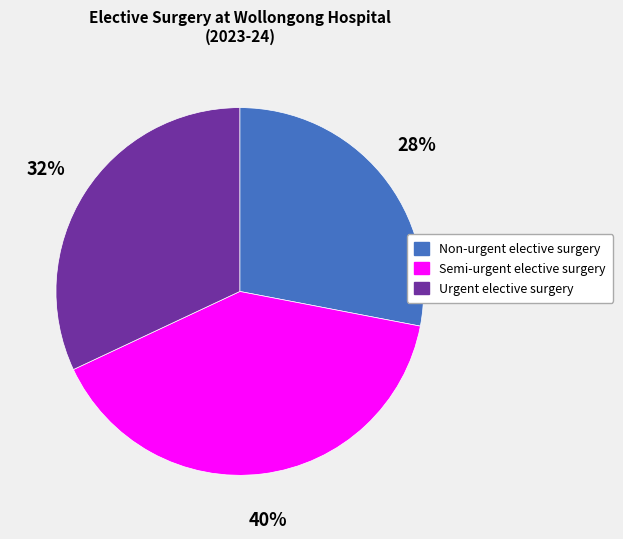

To the nearest percent, what is the average slice percentage?

33%